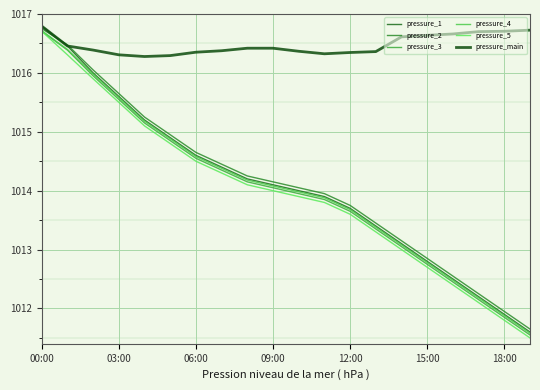

Reading right to left, list all the values displayed in this chart.

pressure_1: 1011.6	1011.9	1012.2	1012.5	1012.8	1013.1	1013.4	1013.7	1013.9	1014.0	1014.1	1014.2	1014.4	1014.6	1014.9	1015.2	1015.6	1016.0	1016.5	1016.8
pressure_2: 1011.6	1012.0	1012.2	1012.5	1012.9	1013.1	1013.5	1013.8	1014.0	1014.0	1014.1	1014.2	1014.5	1014.6	1015.0	1015.2	1015.6	1016.0	1016.5	1016.8
pressure_3: 1011.5	1011.9	1012.1	1012.5	1012.8	1013.0	1013.4	1013.6	1013.9	1014.0	1014.0	1014.1	1014.4	1014.5	1014.9	1015.1	1015.5	1016.0	1016.4	1016.7
pressure_4: 1011.6	1011.9	1012.2	1012.5	1012.8	1013.1	1013.4	1013.7	1013.9	1014.0	1014.1	1014.2	1014.4	1014.6	1014.9	1015.2	1015.6	1016.0	1016.4	1016.7
pressure_5: 1011.5	1011.8	1012.1	1012.4	1012.7	1013.0	1013.3	1013.6	1013.8	1013.9	1014.0	1014.1	1014.3	1014.5	1014.8	1015.1	1015.5	1015.9	1016.3	1016.7
pressure_main: 1016.7	1016.7	1016.7	1016.7	1016.6	1016.6	1016.4	1016.3	1016.3	1016.4	1016.4	1016.4	1016.4	1016.4	1016.3	1016.3	1016.3	1016.4	1016.5	1016.8